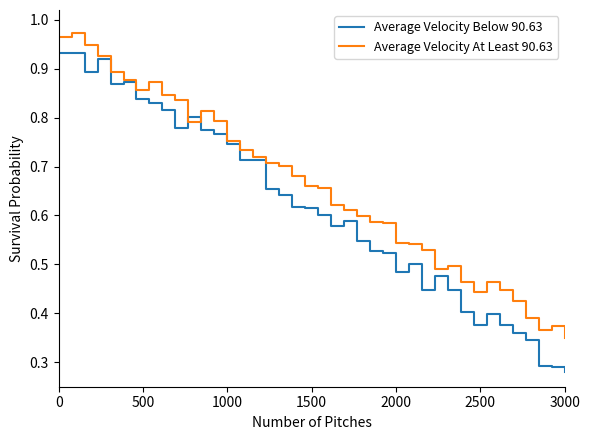

Rank the series by their maximum value, from highest to lowest.

Average Velocity At Least 90.63, Average Velocity Below 90.63